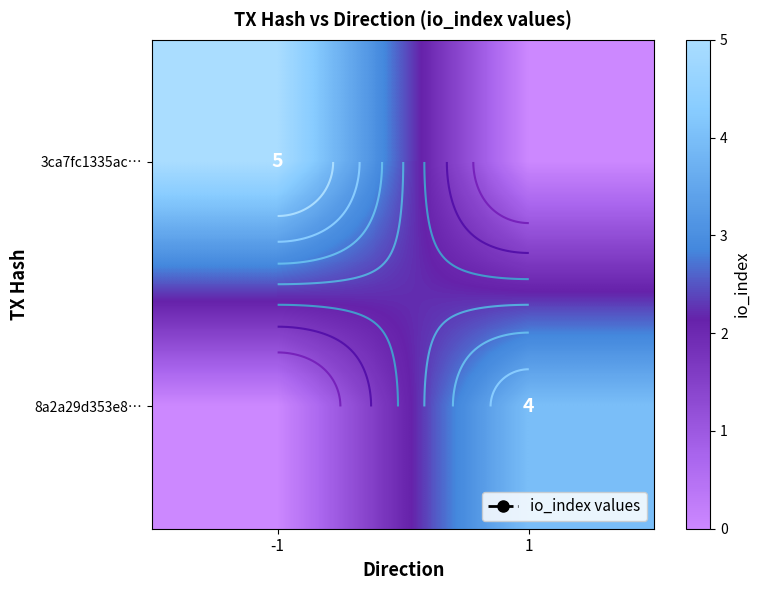

What is the difference between the maximum and minimum values in the 8a2a29d353e8… series?

4